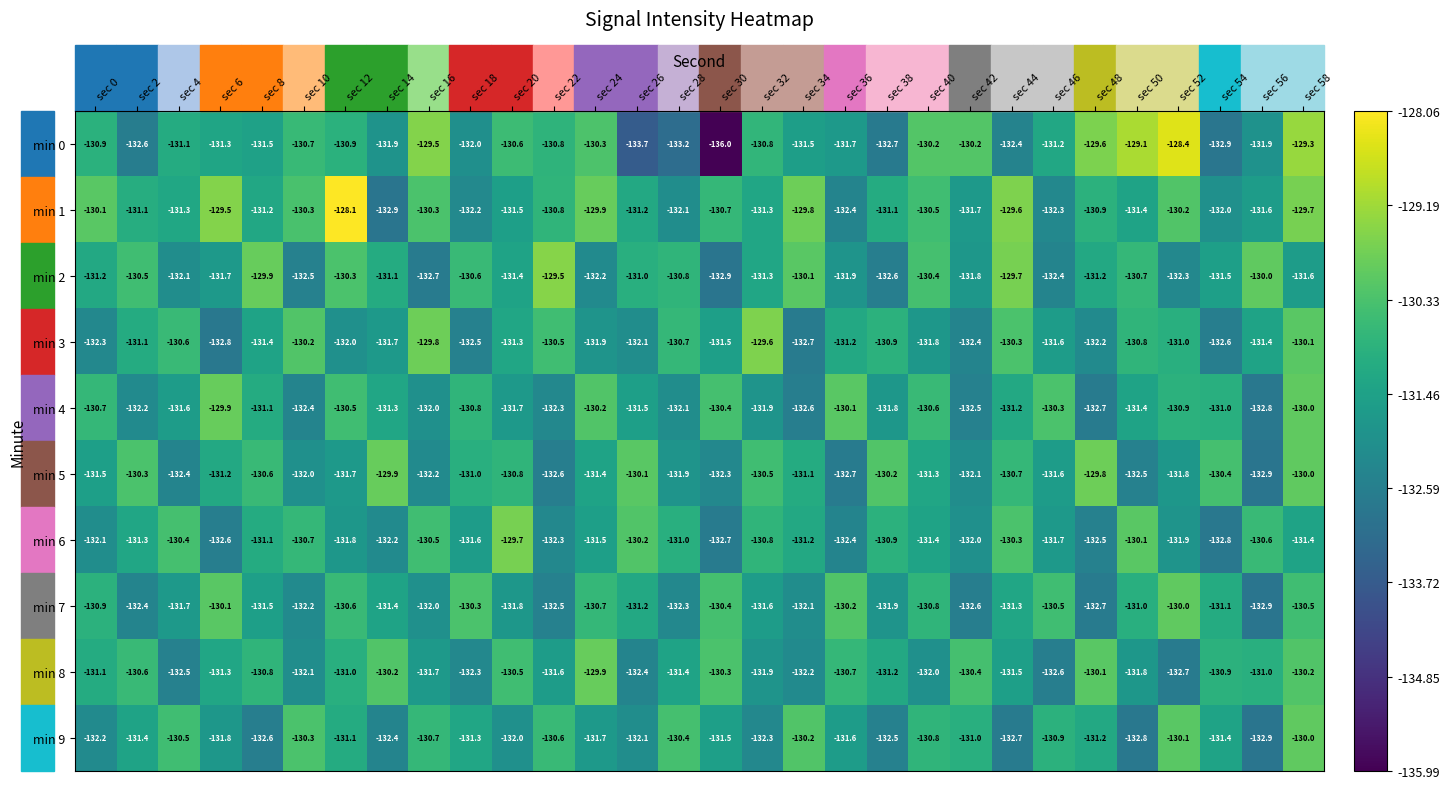

What is the difference between the highest and lowest values at sec 10?

2.3